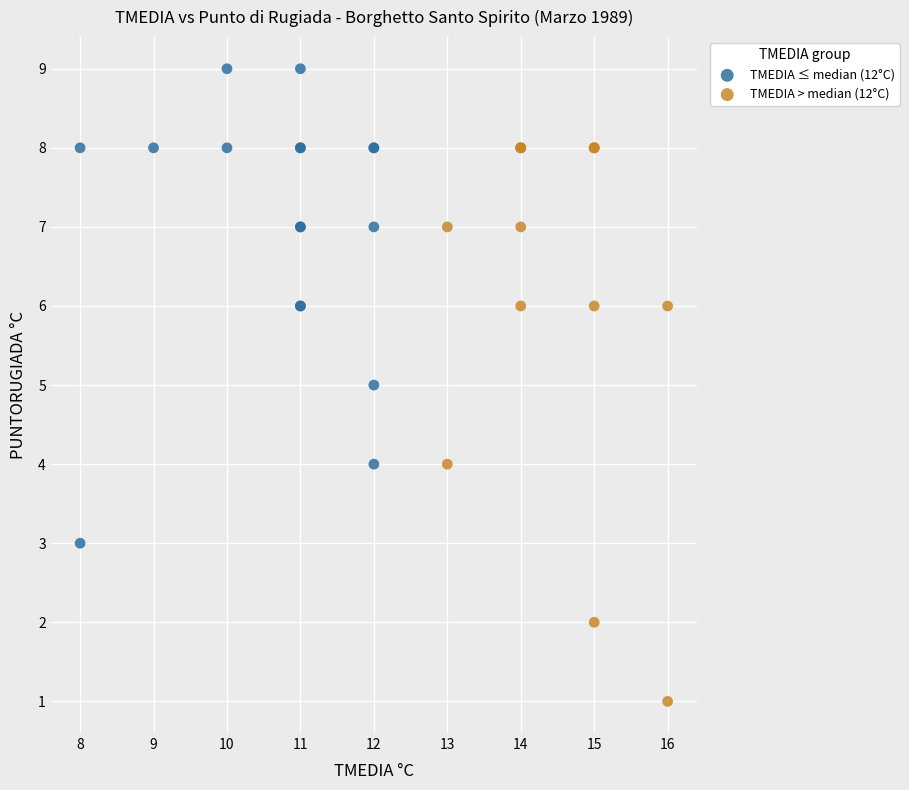

Which series reaches the maximum Y coordinate?

TMEDIA ≤ median (12°C)